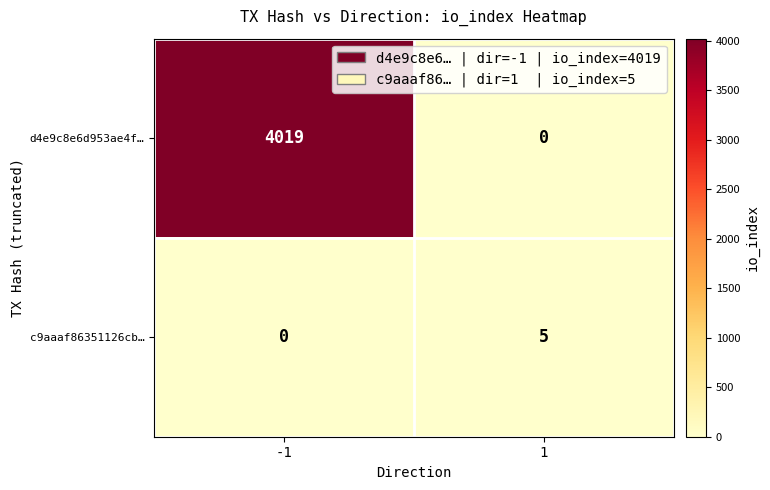

What is the difference between the maximum and minimum values in the d4e9c8e6d953ae4f… series?

4019